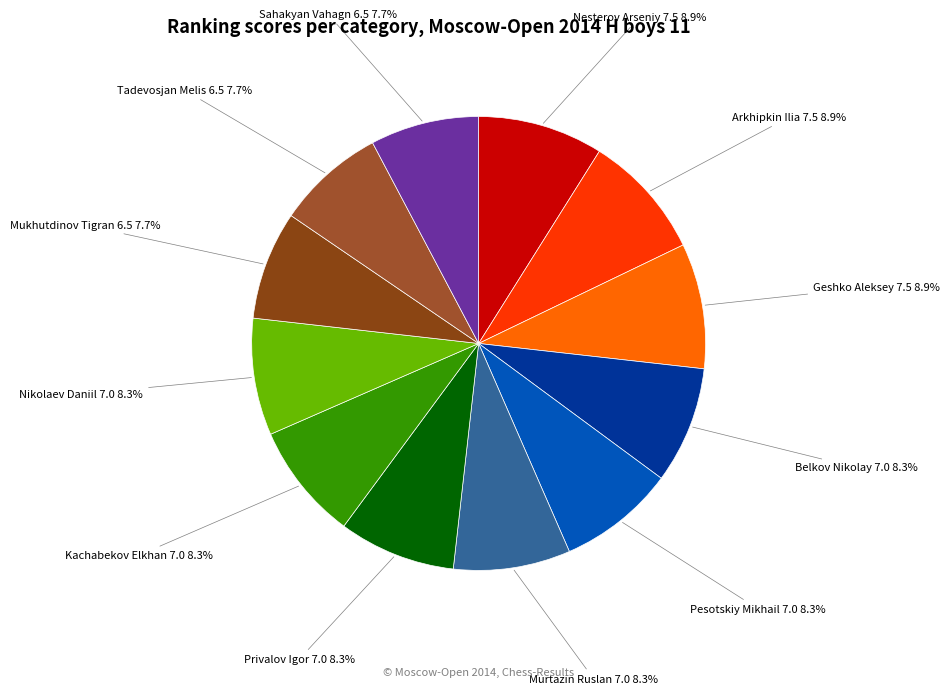

Rank the categories by value from highest to lowest.

Nesterov Arseniy 7.5, Arkhipkin Ilia 7.5, Geshko Aleksey 7.5, Belkov Nikolay 7.0, Pesotskiy Mikhail 7.0, Murtazin Ruslan 7.0, Privalov Igor 7.0, Kachabekov Elkhan 7.0, Nikolaev Daniil 7.0, Mukhutdinov Tigran 6.5, Tadevosjan Melis 6.5, Sahakyan Vahagn 6.5